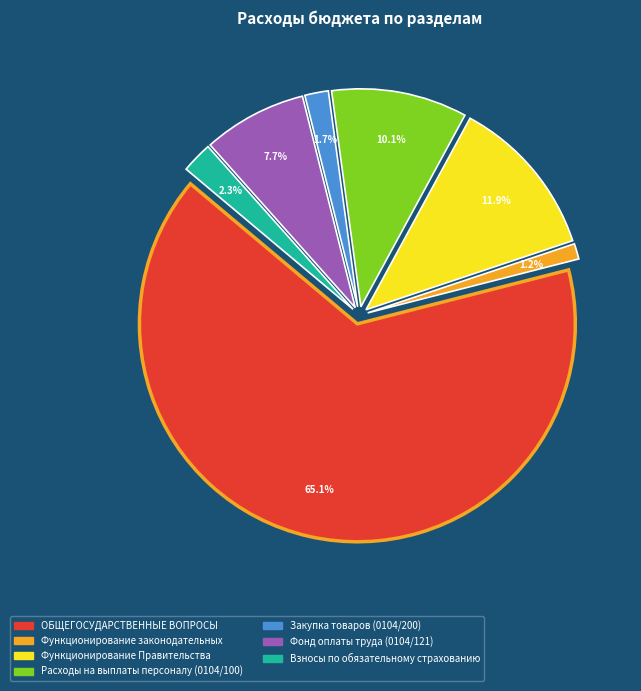

To the nearest percent, what is the combined percentage of Закупка товаров (0104/200) and Фонд оплаты труда (0104/121)?

9%